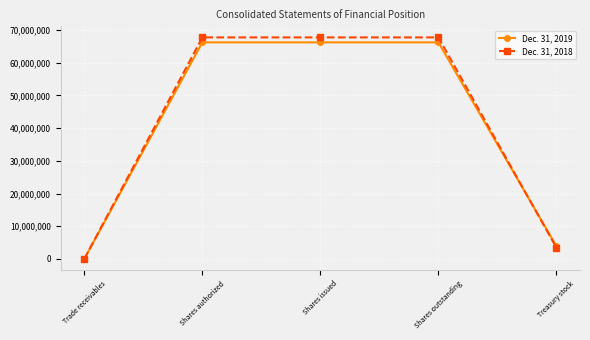

What is the highest value of the Dec. 31, 2018 series?

67708203